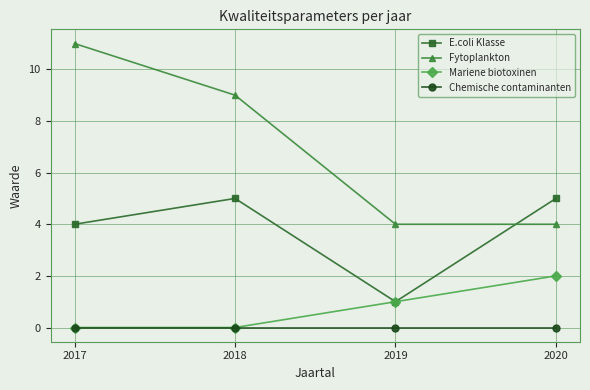

What is the sum of all E.coli Klasse values?

15